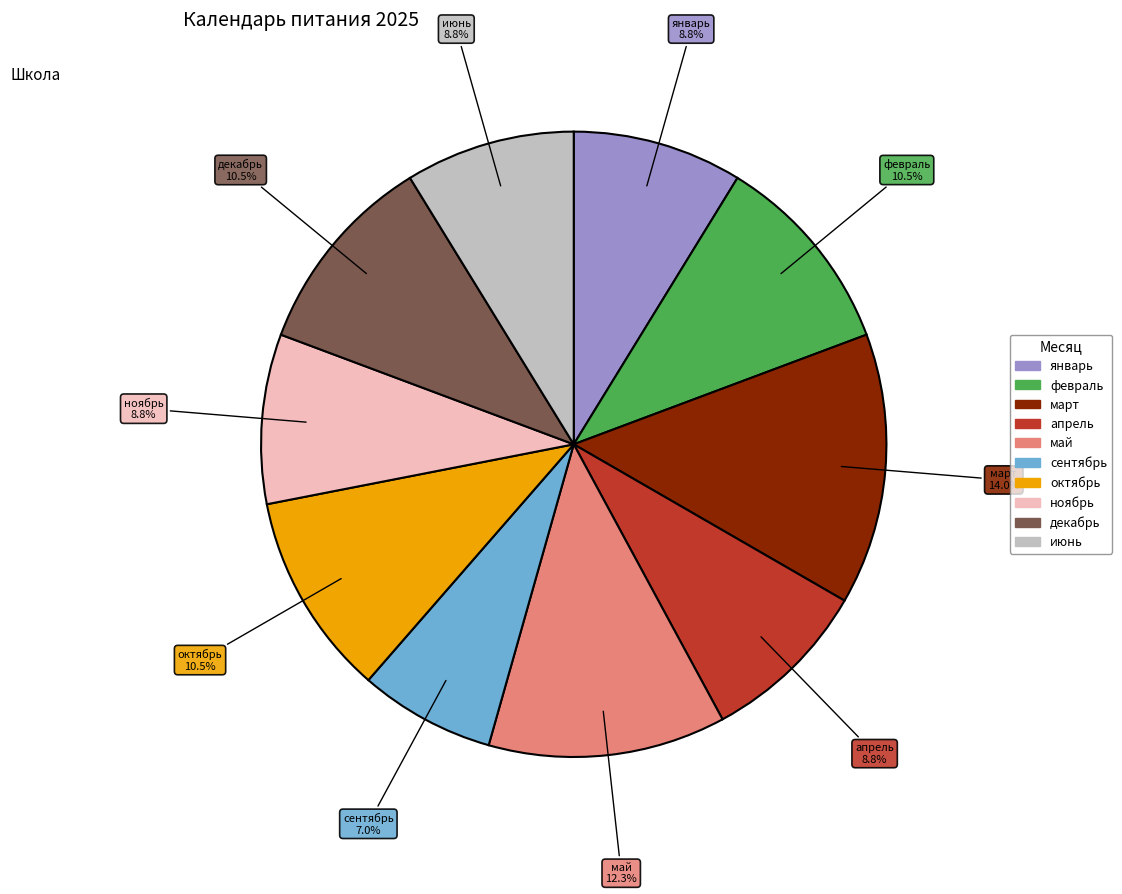

Approximately how many times larger is the value at ноябрь compared to октябрь?

0.8